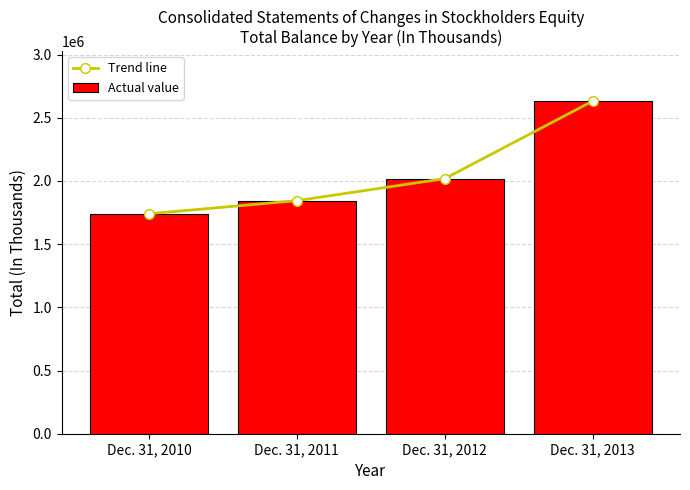

Which series has the largest total across all categories?

Trend line